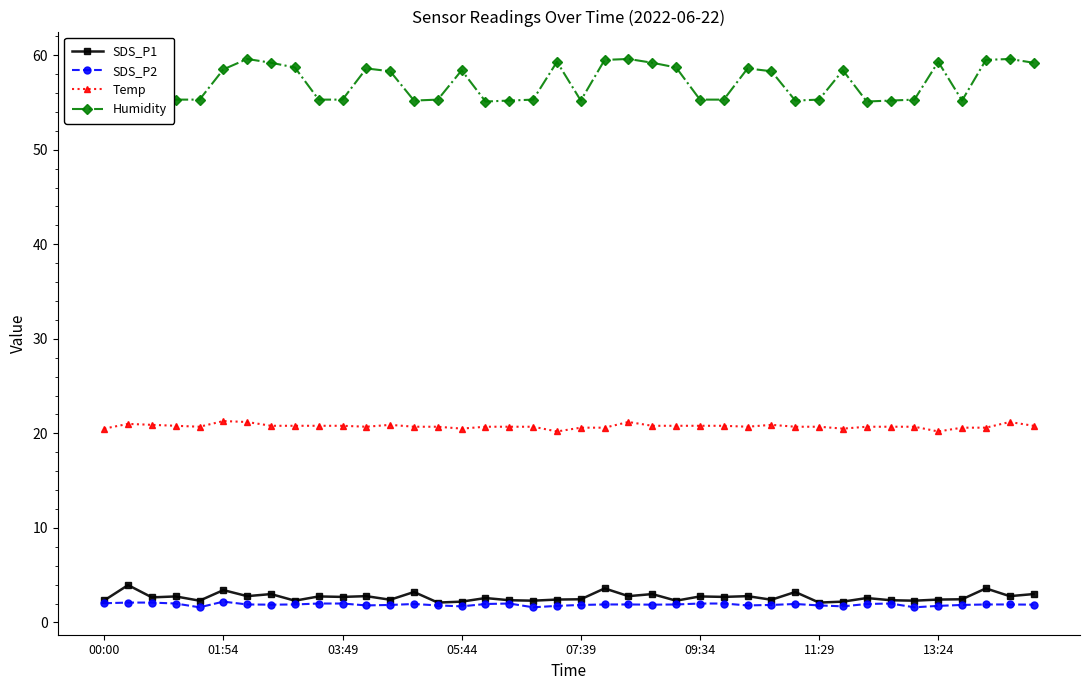

True or false: SDS_P1 has more than 2 points higher than both neighbors.

True